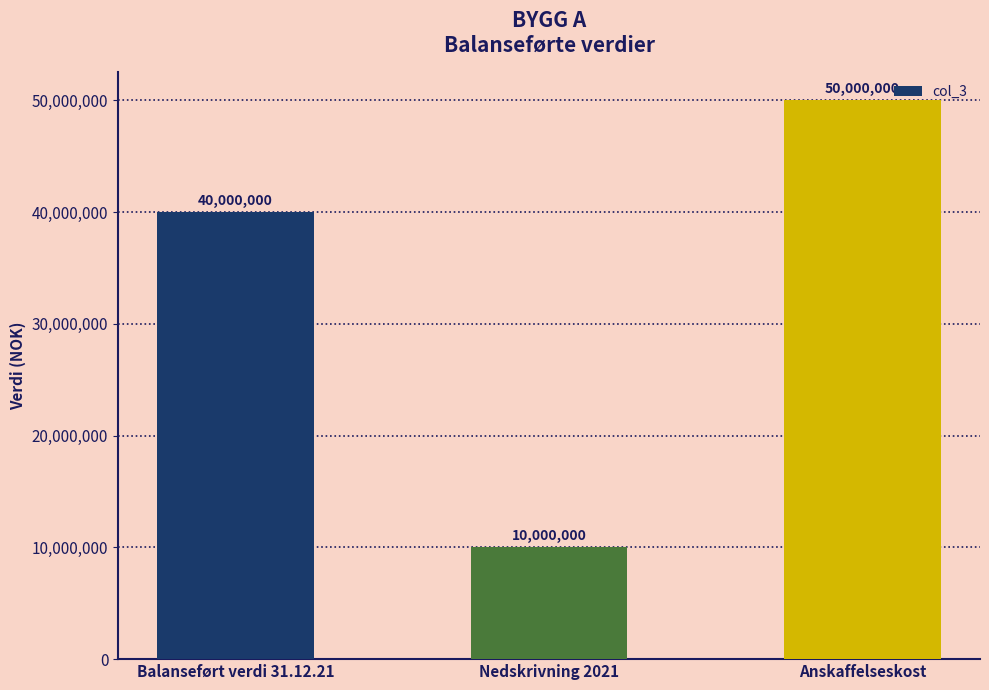

What is the sum of all values?

100000000